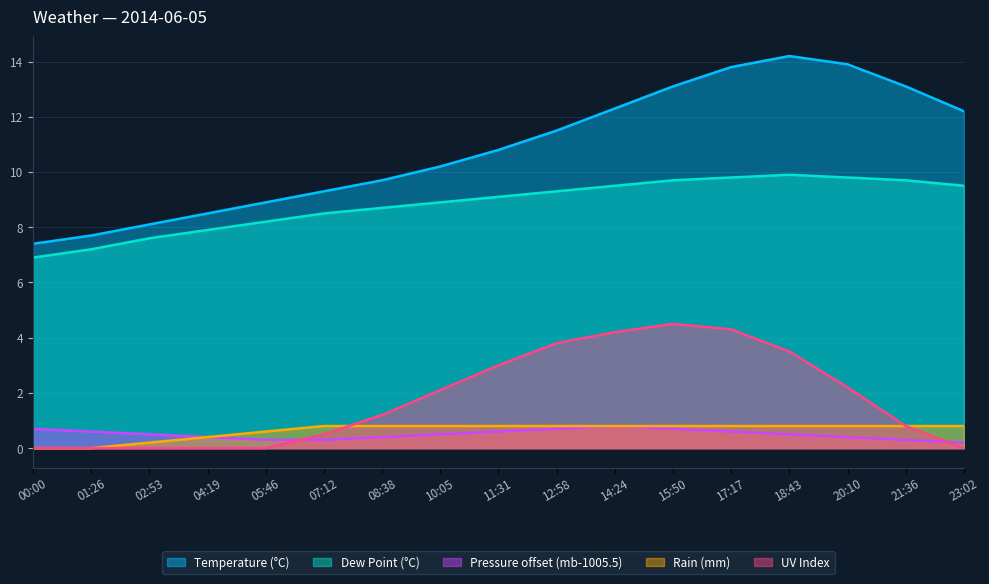

True or false: mb and rain_mm cross at least once.

True